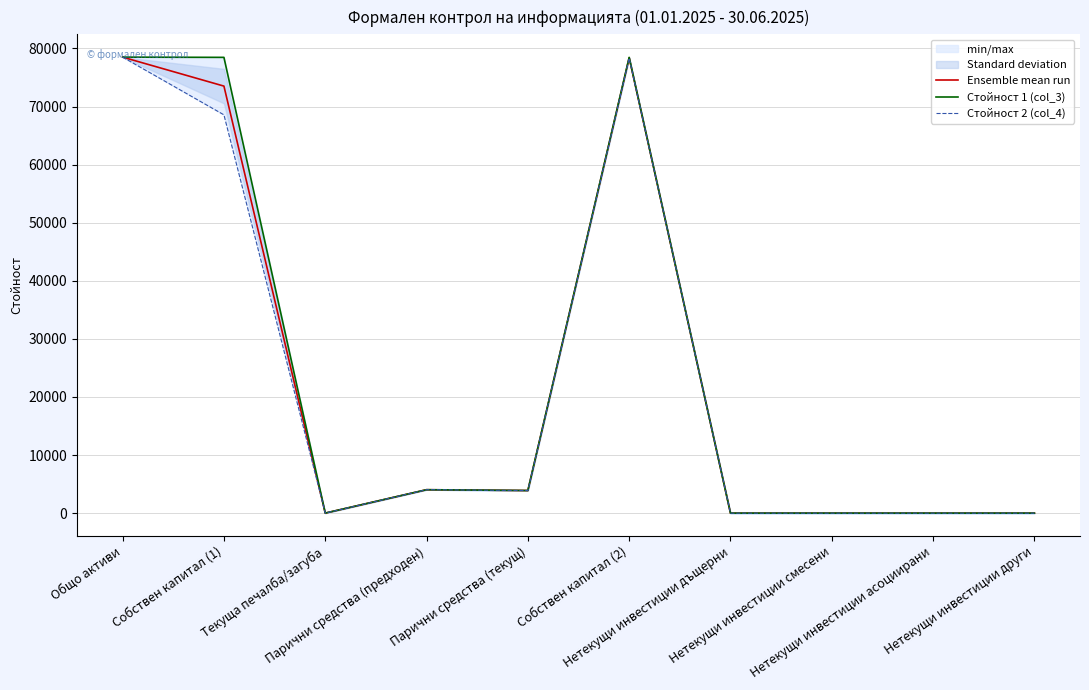

Which label corresponds to the largest value in the chart?

Общо активи